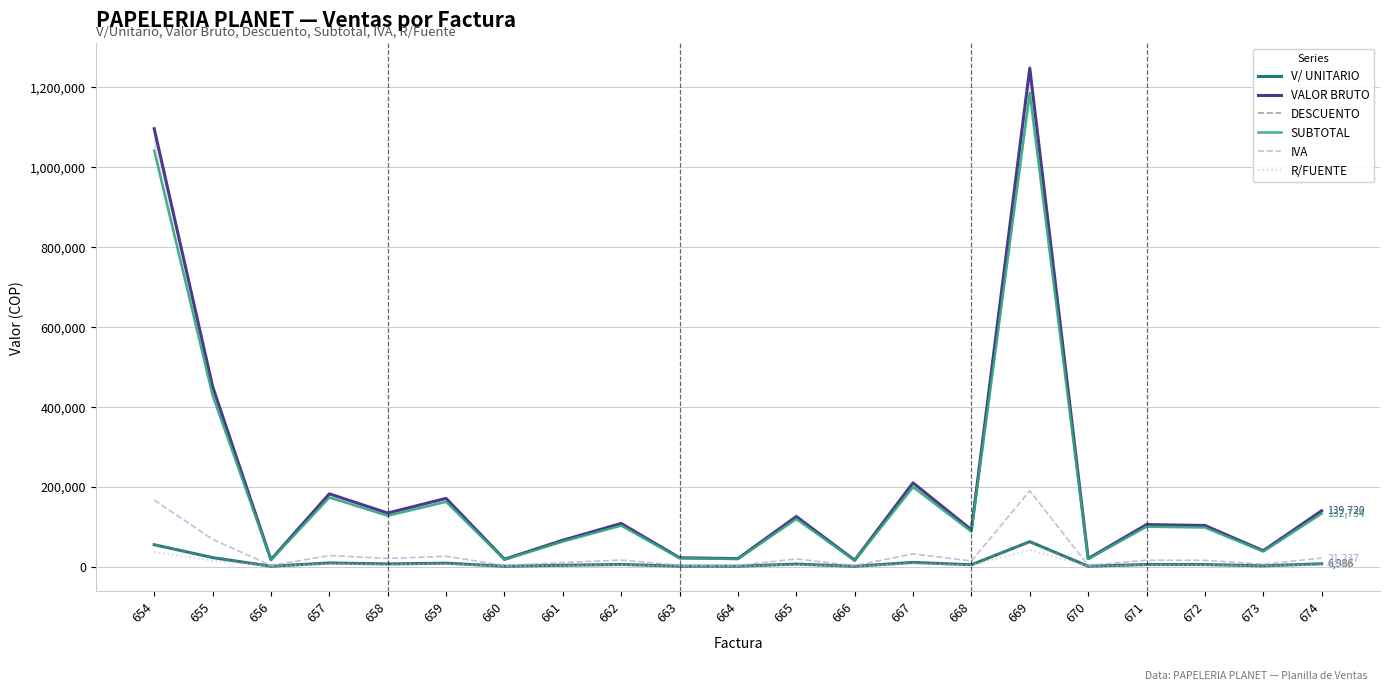

What is the difference between the SUBTOTAL values at 665 and 660?

101650.0